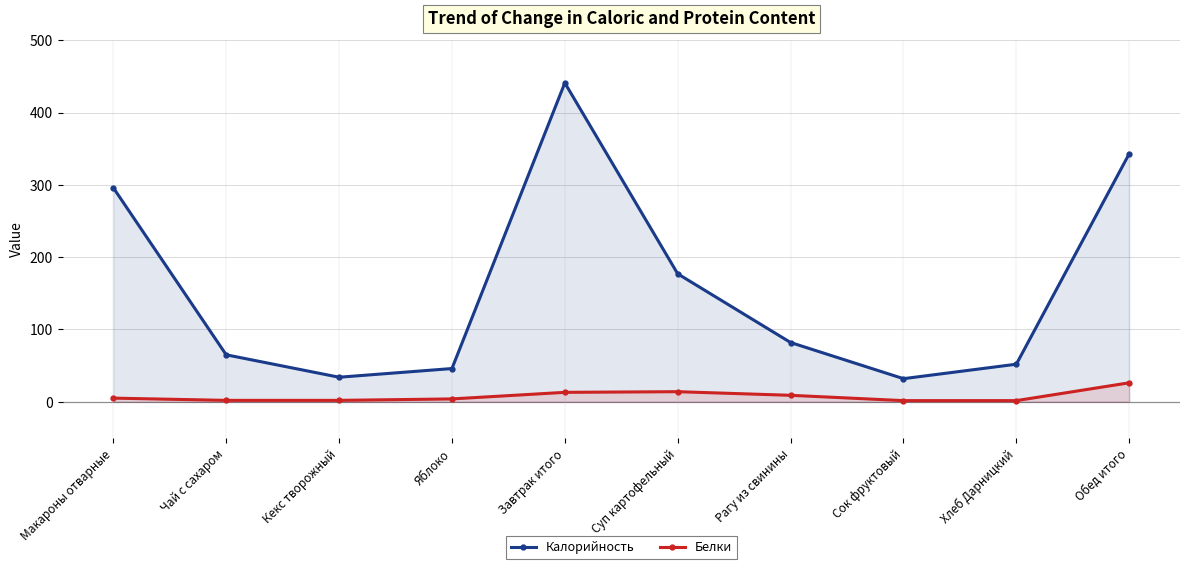

What is the difference between the Белки values at Сок фруктовый and Завтрак итого?

11.4